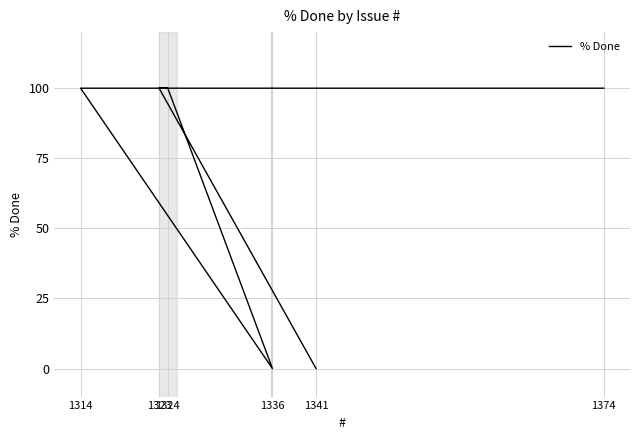

The chart shows a value of 0 at 1336. True or false?

True